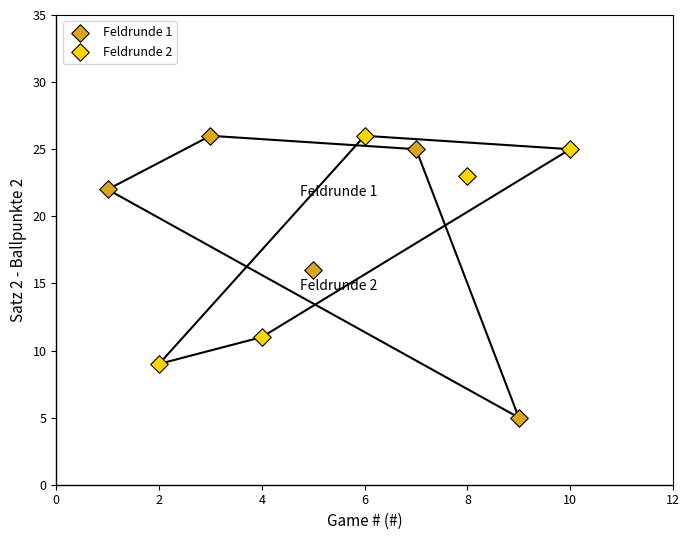

Which series has the largest Y range (max minus min)?

Feldrunde 1